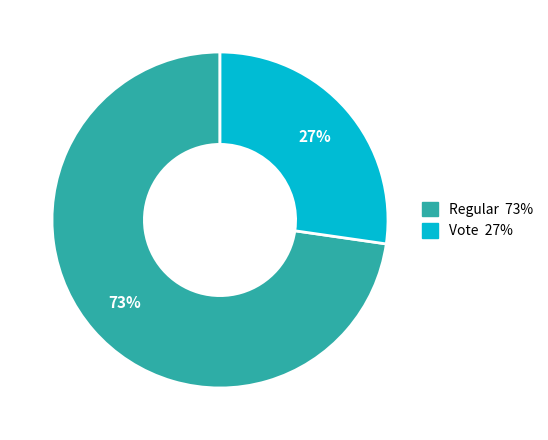

Which category has the smallest portion of the pie?

Vote